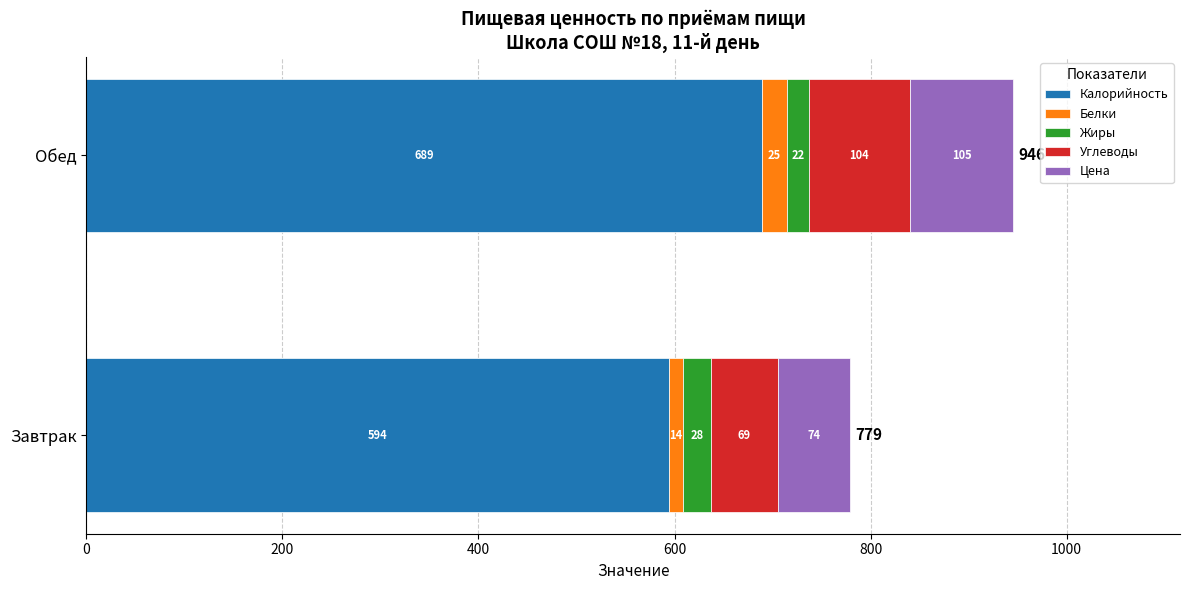

What is the average value of the Жиры series?

25.4